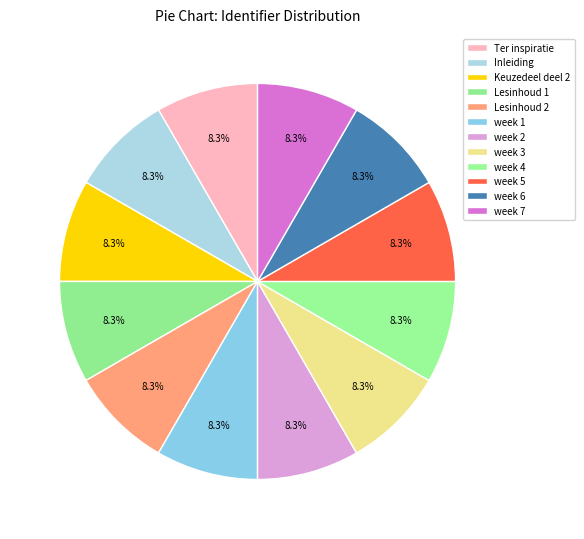

What is the total percentage of week 2 and Lesinhoud 1?

16.7%